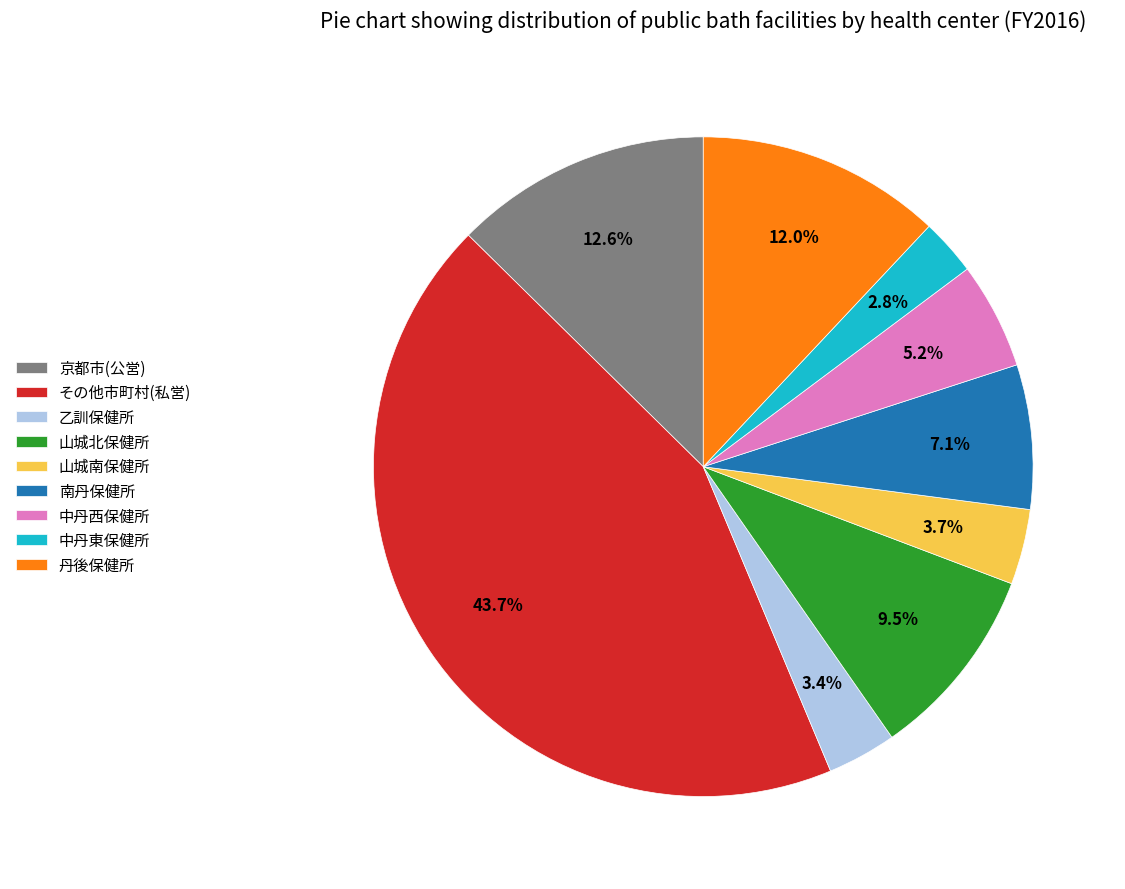

What is the largest slice in the pie chart?

その他市町村(私営)